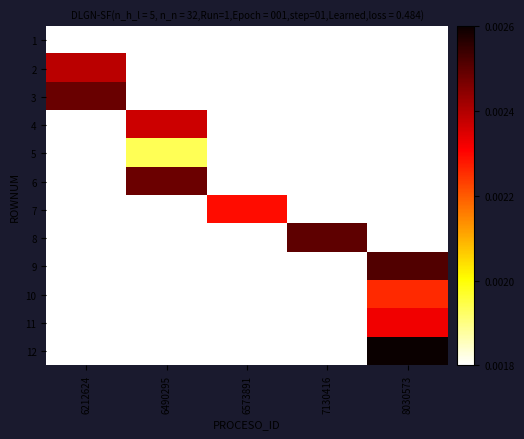

Reading right to left, what are all the values shown in this chart?

1: 8030573=0.0	7130416=0.0	6573891=0.0	6490295=0.0	6212624=0.0
2: 8030573=0.0	7130416=0.0	6573891=0.0	6490295=0.0	6212624=0.0
3: 8030573=0.0	7130416=0.0	6573891=0.0	6490295=0.0	6212624=0.0
4: 8030573=0.0	7130416=0.0	6573891=0.0	6490295=0.0	6212624=0.0
5: 8030573=0.0	7130416=0.0	6573891=0.0	6490295=0.0	6212624=0.0
6: 8030573=0.0	7130416=0.0	6573891=0.0	6490295=0.0	6212624=0.0
7: 8030573=0.0	7130416=0.0	6573891=0.0	6490295=0.0	6212624=0.0
8: 8030573=0.0	7130416=0.0	6573891=0.0	6490295=0.0	6212624=0.0
9: 8030573=0.0	7130416=0.0	6573891=0.0	6490295=0.0	6212624=0.0
10: 8030573=0.0	7130416=0.0	6573891=0.0	6490295=0.0	6212624=0.0
11: 8030573=0.0	7130416=0.0	6573891=0.0	6490295=0.0	6212624=0.0
12: 8030573=0.0	7130416=0.0	6573891=0.0	6490295=0.0	6212624=0.0